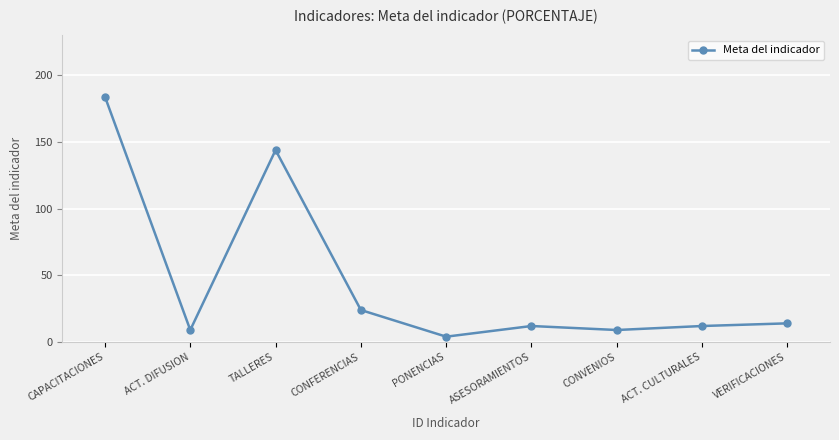

At which category does the data reach its first local valley?

ACT. DIFUSION